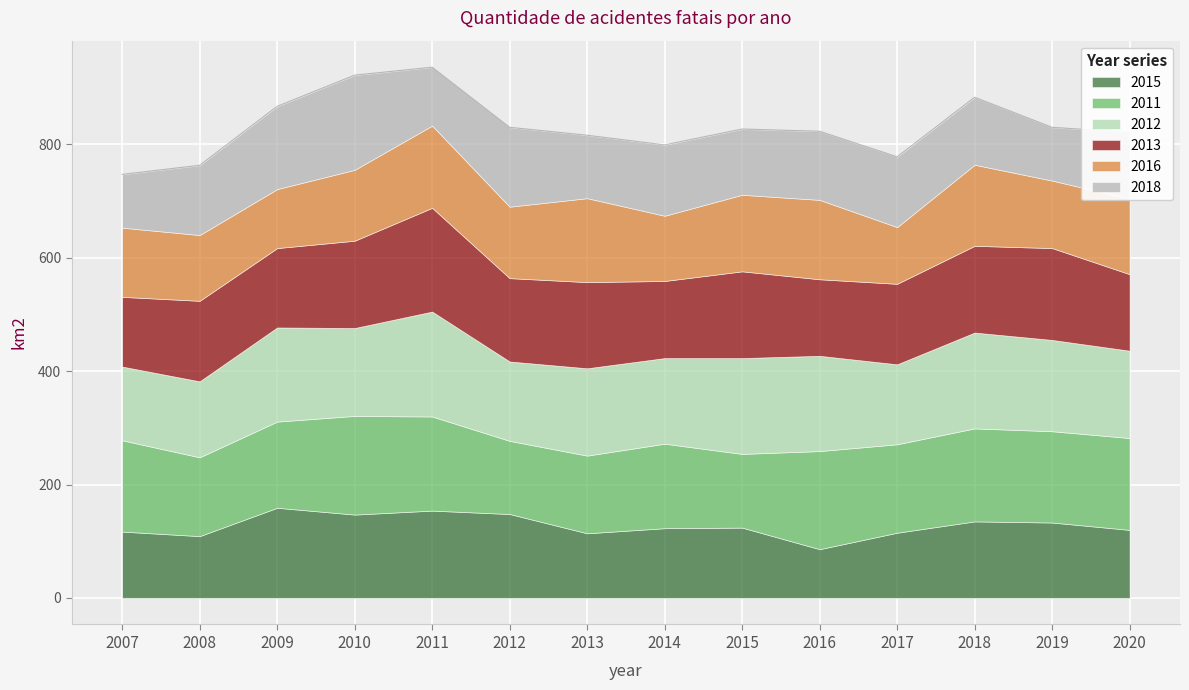

True or false: 2013 and 2012 intersect in this chart.

True